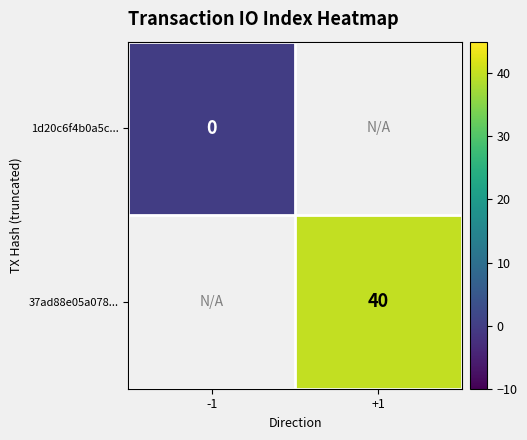

True or false: 37ad88e05a078... has a value of 40 at +1.

True